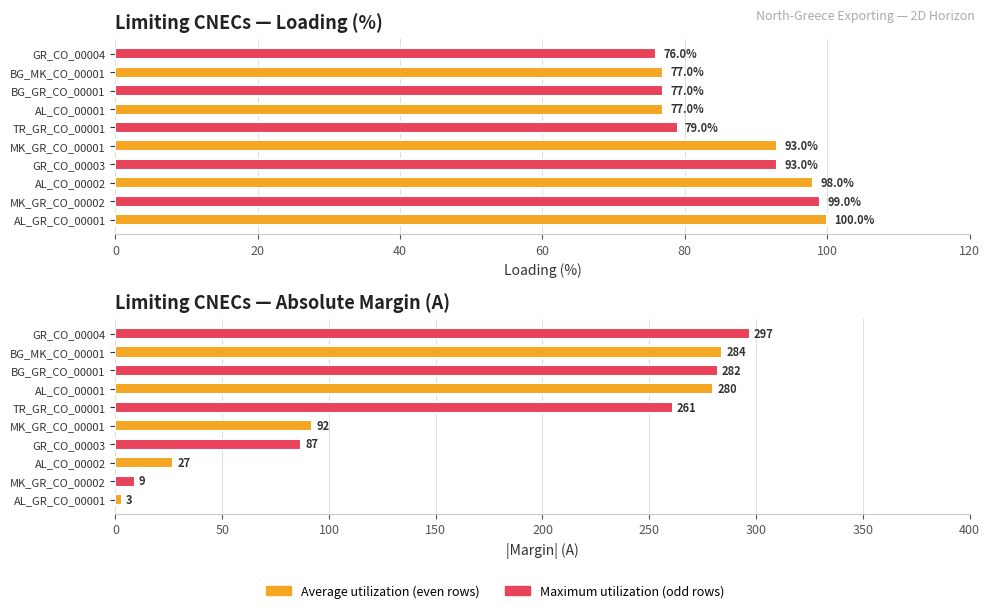

Which series has the largest range (max minus min)?

|Margin| (A)